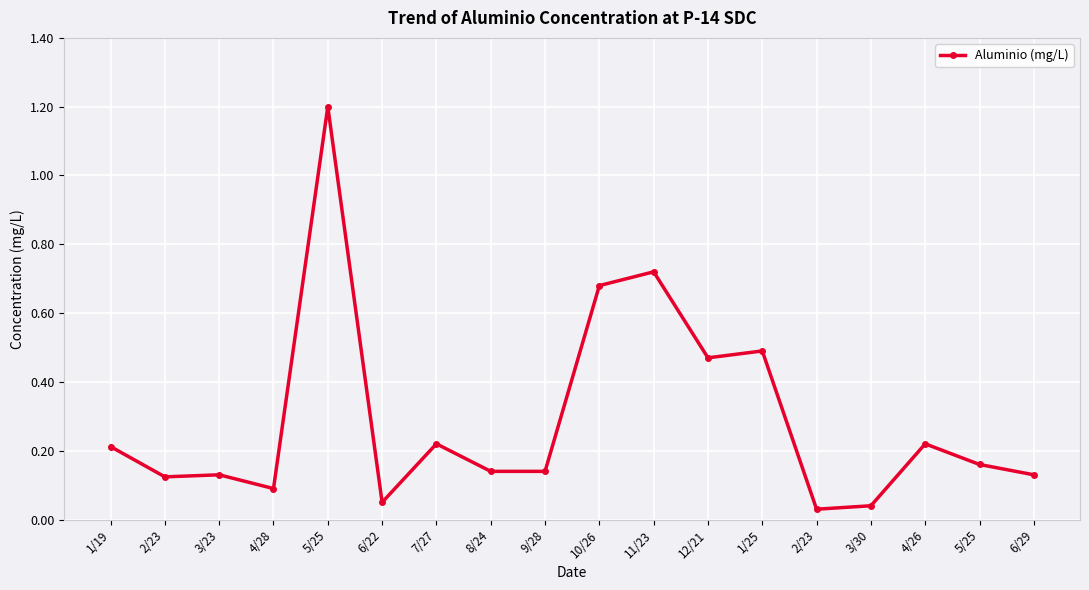

At which category does the data reach its first local valley?

2/23